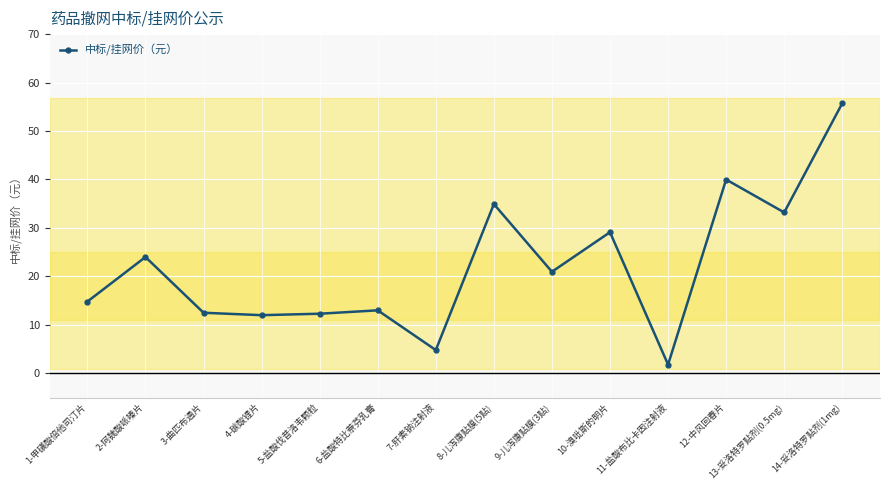

What is the change in value from 7-肝素钠注射液 to 13-妥洛特罗贴剂(0.5mg)?

+28.4